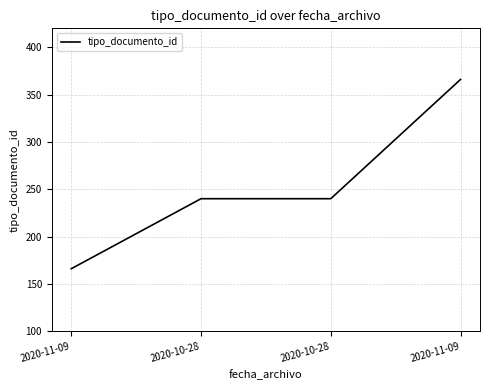

Rank the categories by value from lowest to highest.

2020-11-09, 2020-10-28, 2020-10-28, 2020-11-09